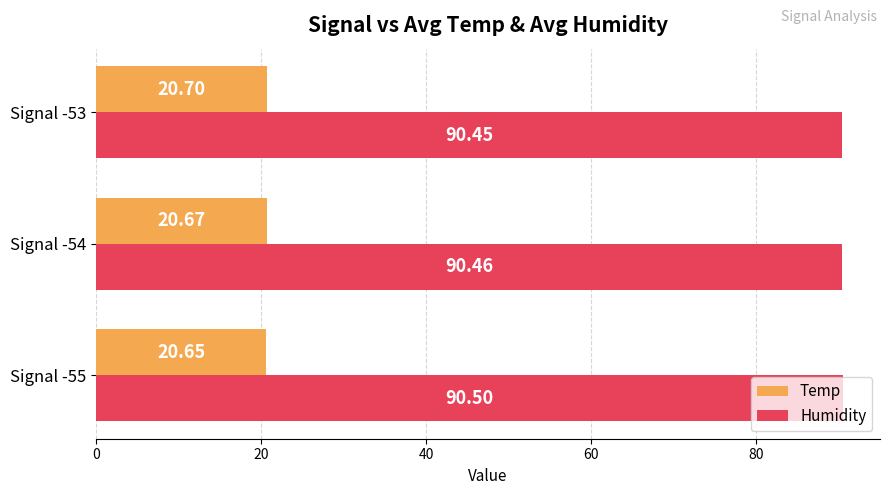

How many distinct data groups are displayed?

2